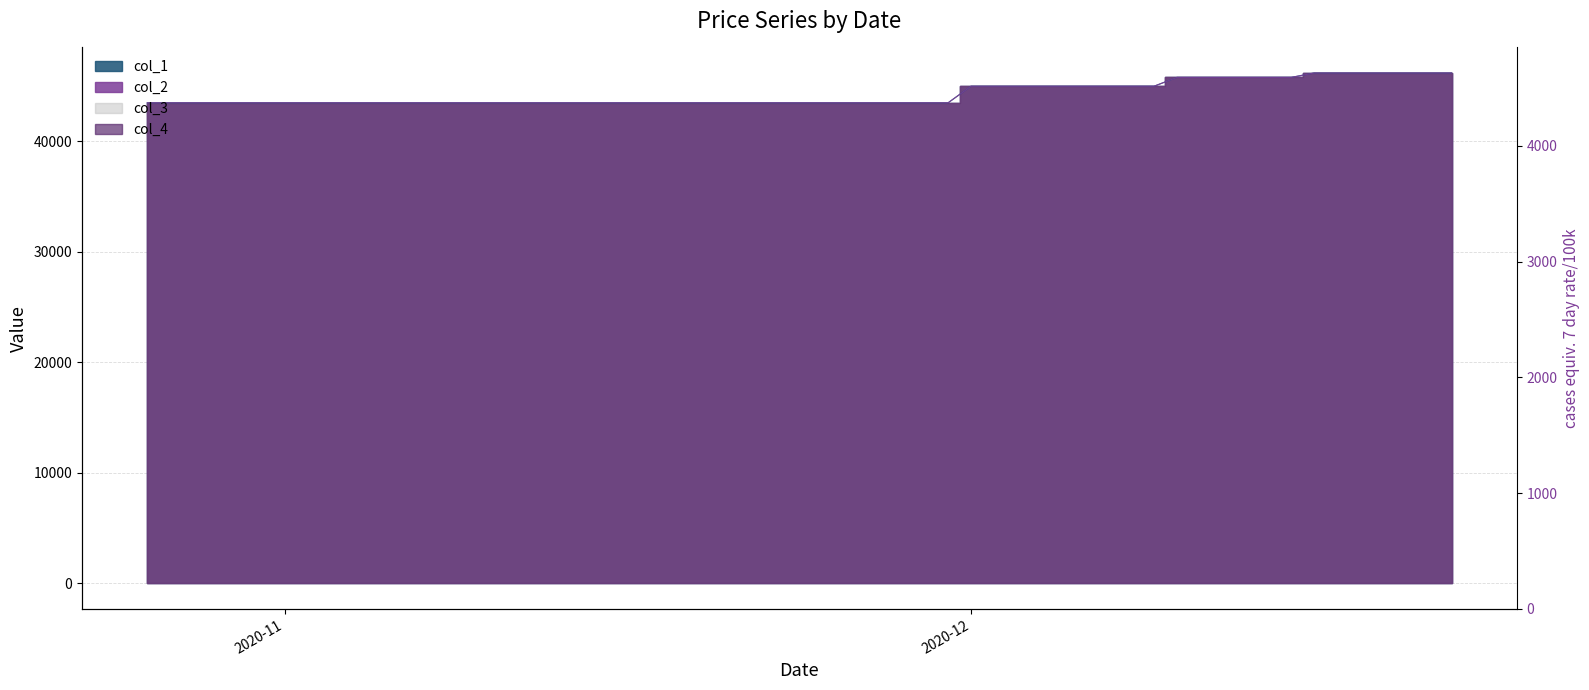

Is the value of col_2 at 2020/10/28 greater than the value of col_1 at 2020/12/14?

No